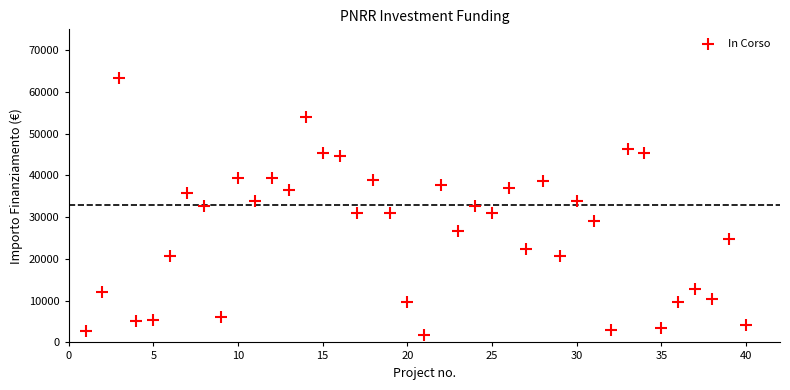

What is the range of X values (max minus min)?

39